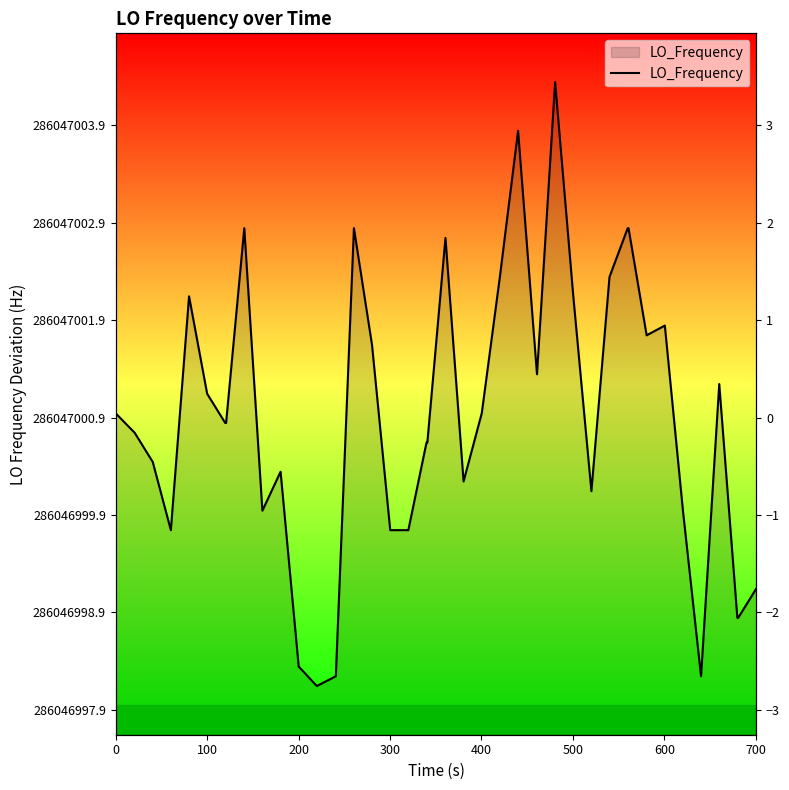

What is the minimum value shown in the chart?

-2.8